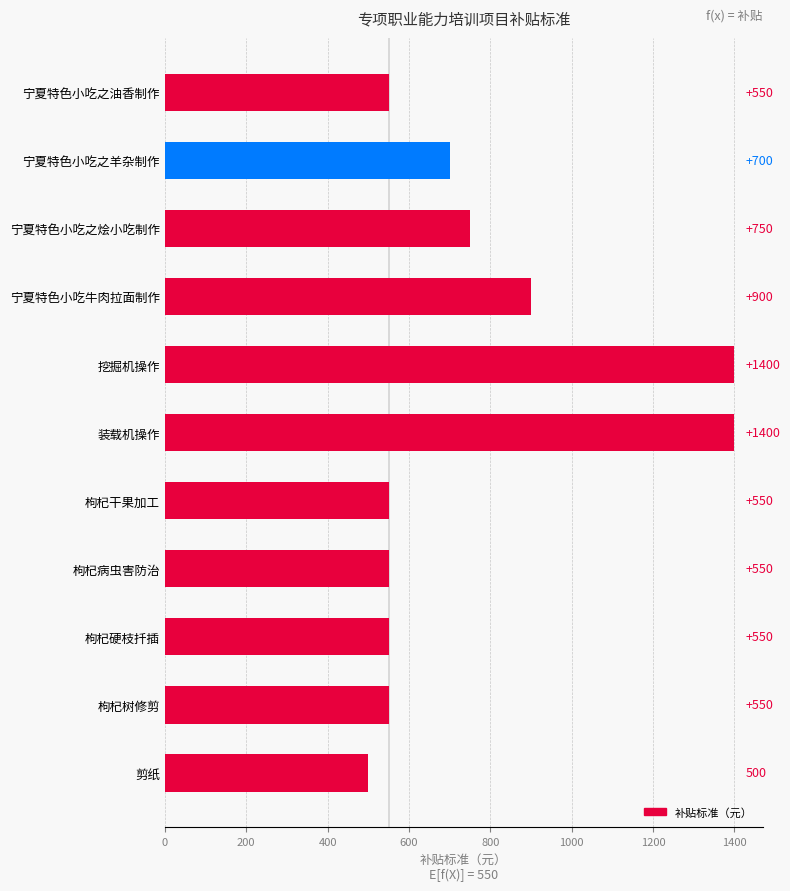

What is the change in value from 枸杞硬枝扦插 to 宁夏特色小吃牛肉拉面制作?

+350